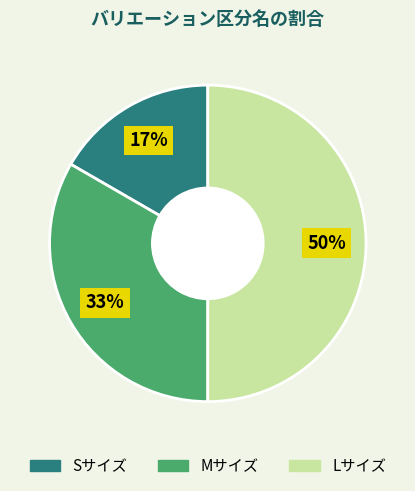

Which has a higher value, Sサイズ or Lサイズ?

Lサイズ